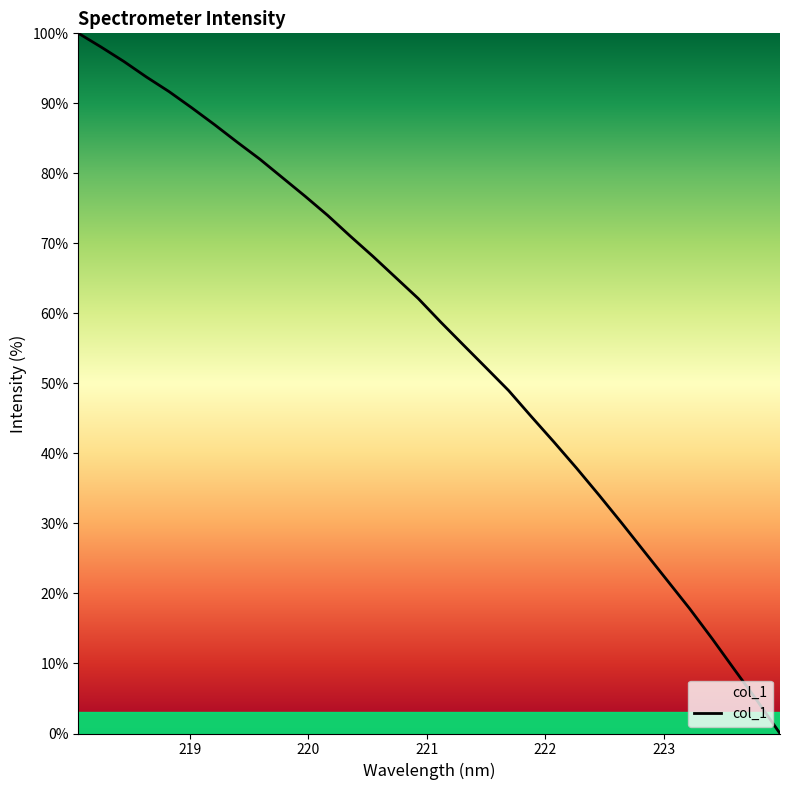

What is the difference between the maximum and minimum values?

100.0